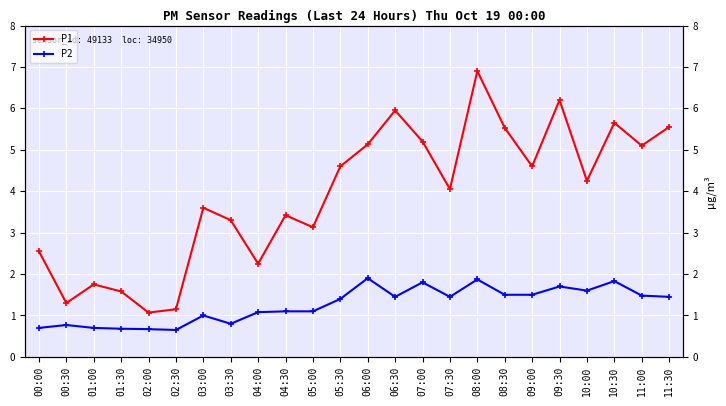

Which label corresponds to the smallest value in the chart?

02:30